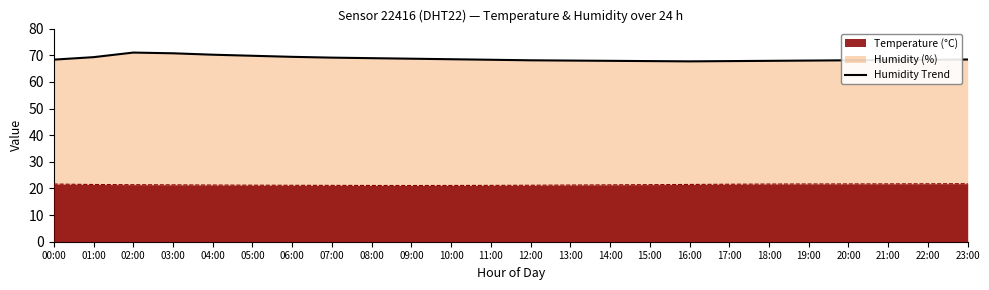

What is the value of the 10th point from the left?

68.7